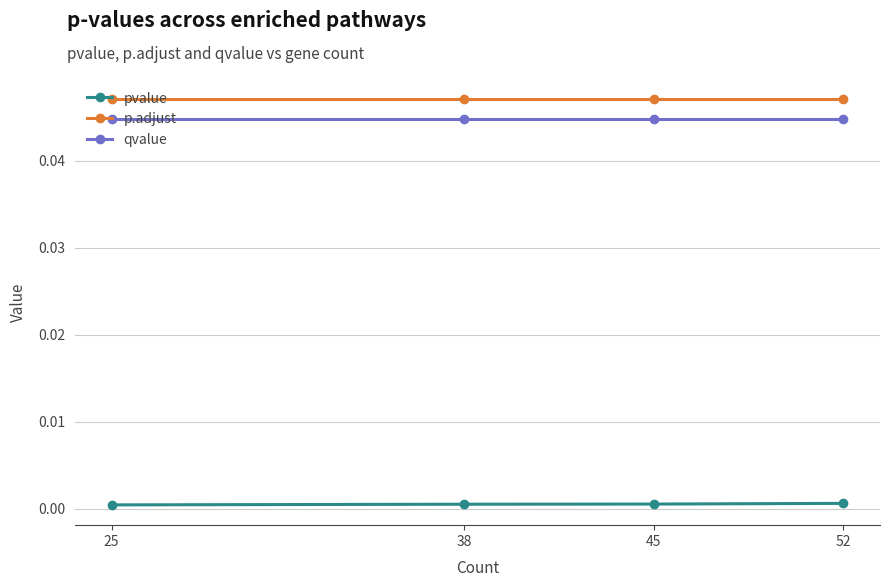

True or false: p.adjust and pvalue cross at least once.

False